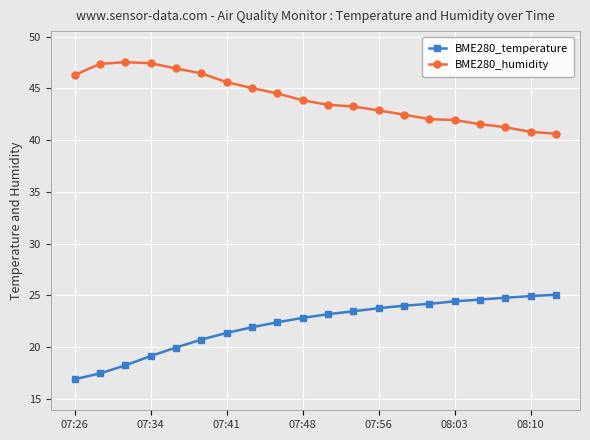

Count the number of data series in this chart.

2